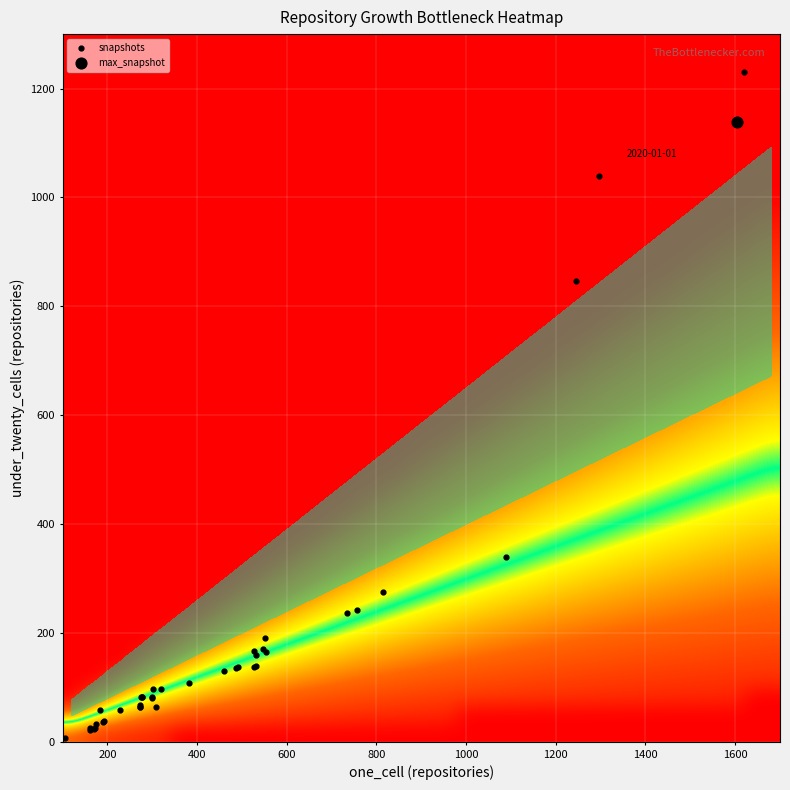

What is the minimum value shown in the chart?

8